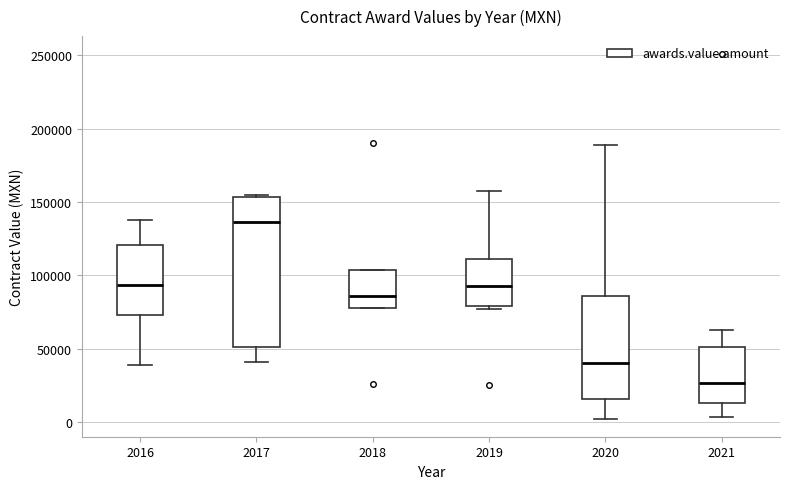

Reading left to right, read every box against the y-axis: the position of its median line, the range the box covers, and the ends of its whiskers. The values are not printed on the chart, so give them approximately, as read against the axis.

2016: median 95000, box 75000 to 120000, whiskers 40000 to 140000
2017: median 135000, box 50000 to 155000, whiskers 40000 to 155000 (just above the box's upper edge)
2018: median 85000, box 80000 to 105000, whiskers 80000 to 105000
2019: median 95000, box 80000 to 110000, whiskers 75000 to 155000
2020: median 40000, box 15000 to 85000, whiskers 0 to 190000
2021: median 25000, box 15000 to 50000, whiskers 5000 to 65000